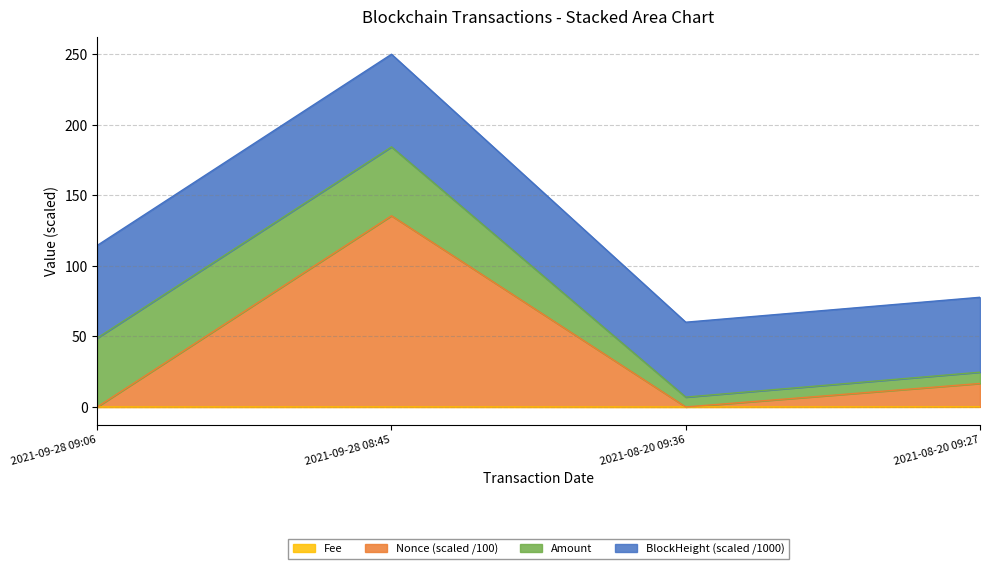

What is the sum of all Nonce values?

152.3